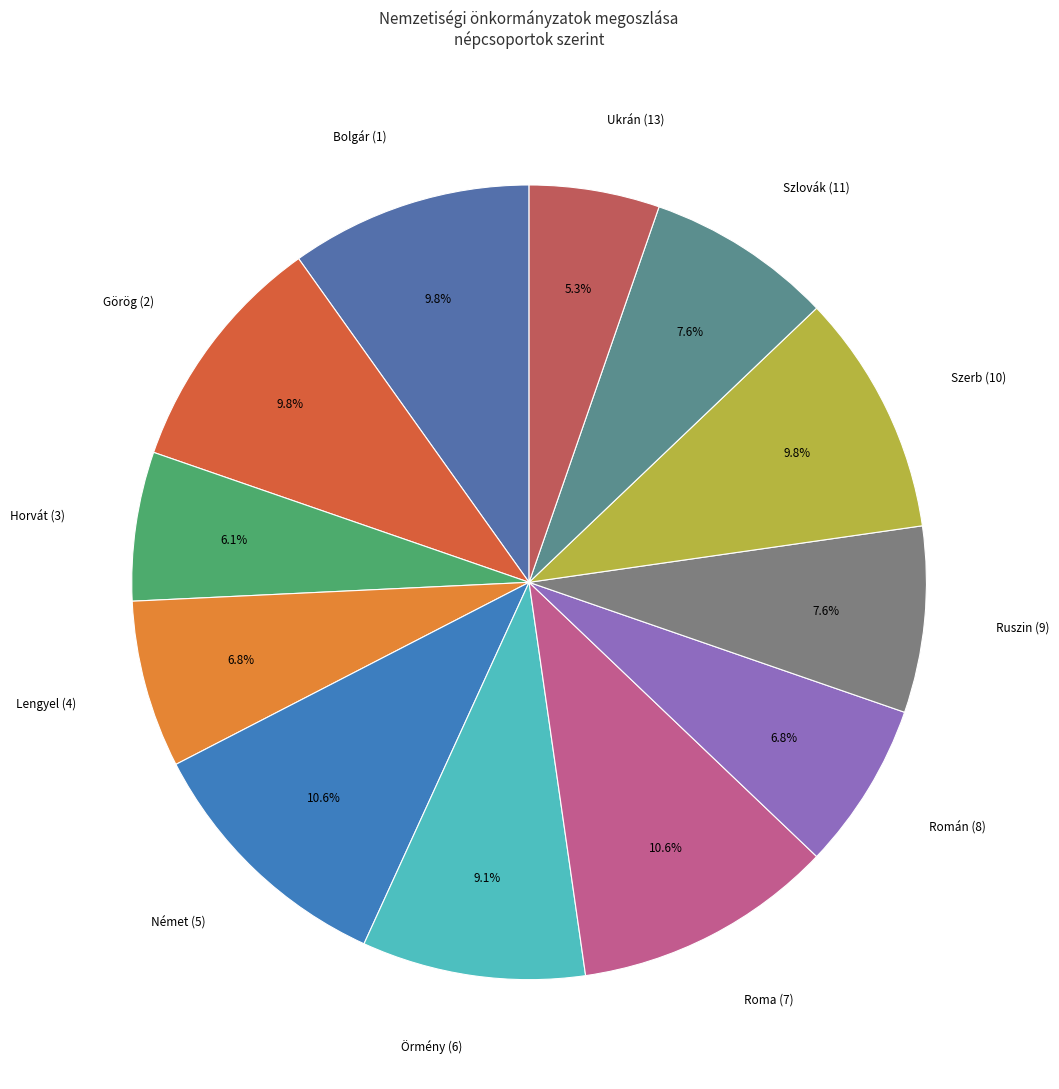

Approximately how many times larger is the value at Görög (2) compared to Horvát (3)?

1.6